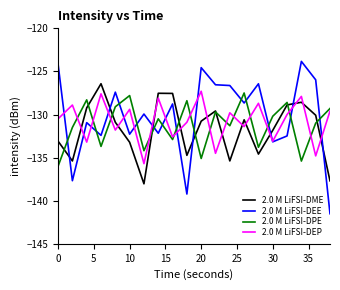

What is the greatest value displayed?

-123.8